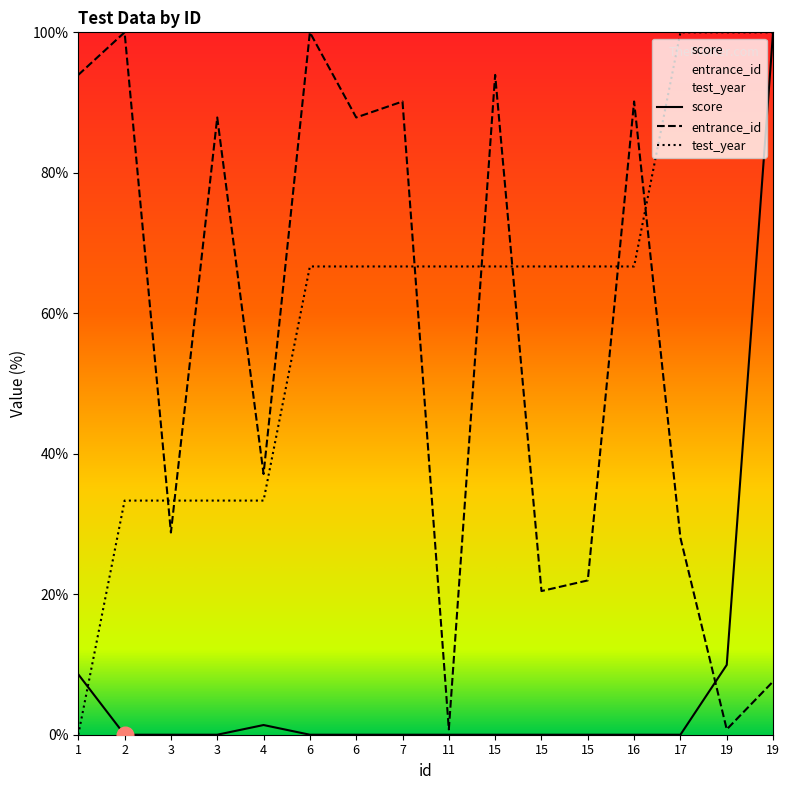

At which label does entrance_id reach its minimum?

11